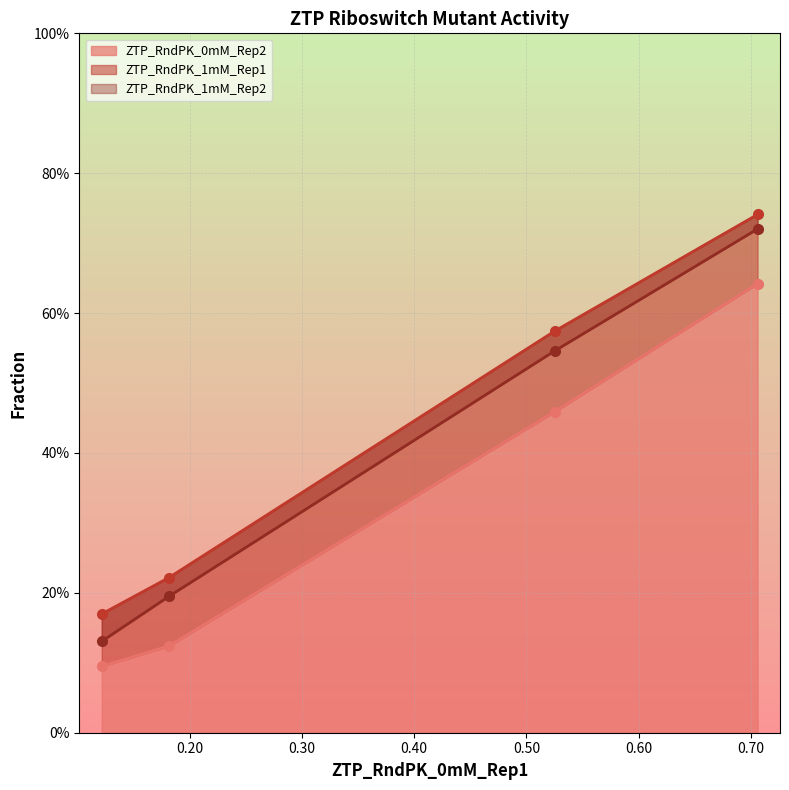

Reading right to left, what are all the values shown in this chart?

ZTP_RndPK_0mM_Rep2: 0.705836=0.6	0.525151=0.5	0.181492=0.1	0.1216=0.1
ZTP_RndPK_1mM_Rep1: 0.705836=0.7	0.525151=0.6	0.181492=0.2	0.1216=0.2
ZTP_RndPK_1mM_Rep2: 0.705836=0.7	0.525151=0.5	0.181492=0.2	0.1216=0.1